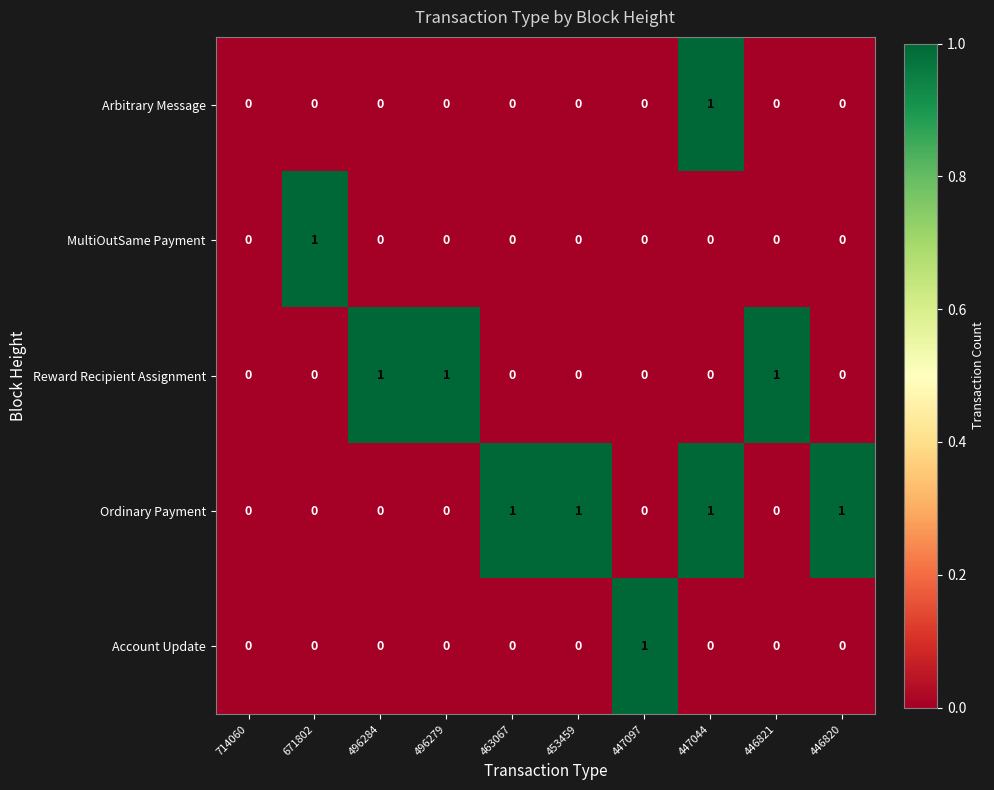

True or false: Arbitrary Message has a value of 0 at 447044.

False